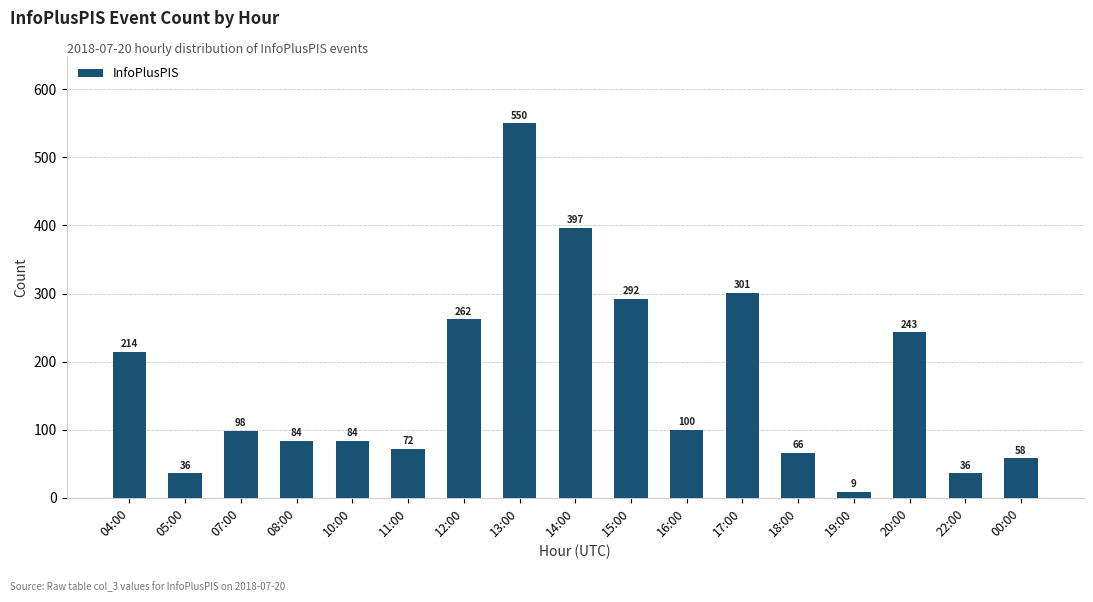

Approximately how many times larger is the value at 19:00 compared to 00:00?

0.2